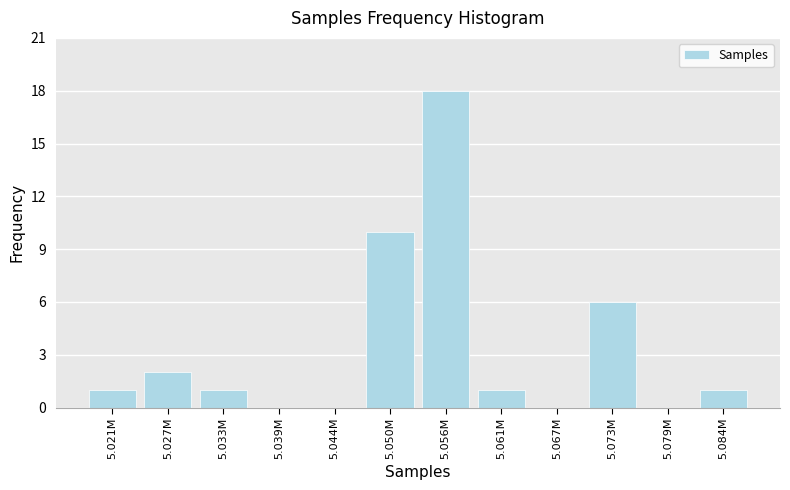

Reading left to right, extract all data points from this chart.

5.021M=1	5.027M=2	5.033M=1	5.039M=0	5.044M=0	5.050M=10	5.056M=18	5.061M=1	5.067M=0	5.073M=6	5.079M=0	5.084M=1